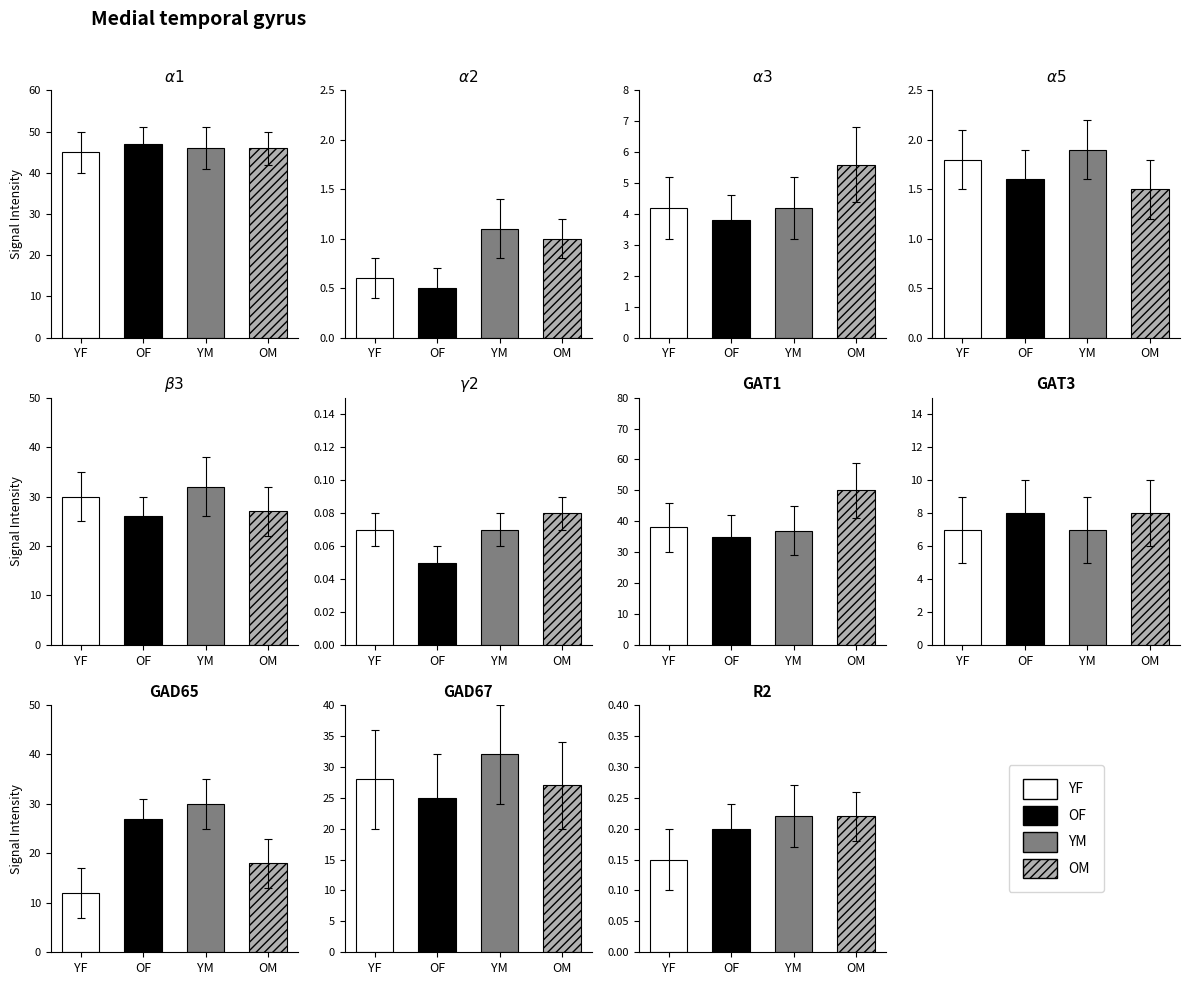

Reading left to right, extract all data points from this chart.

YF: 45.0	0.6	4.2	1.8	30.0	0.1	38.0	7.0	12.0	28.0	0.1
OF: 47.0	0.5	3.8	1.6	26.0	0.1	35.0	8.0	27.0	25.0	0.2
YM: 46.0	1.1	4.2	1.9	32.0	0.1	37.0	7.0	30.0	32.0	0.2
OM: 46.0	1.0	5.6	1.5	27.0	0.1	50.0	8.0	18.0	27.0	0.2